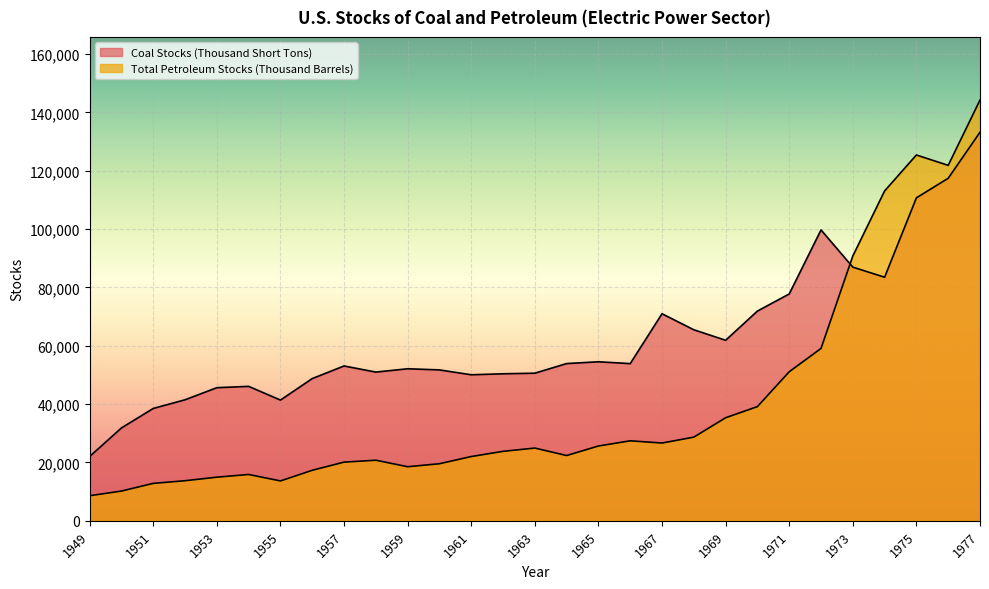

What is the difference between the highest and lowest values at 1953?

30678.3